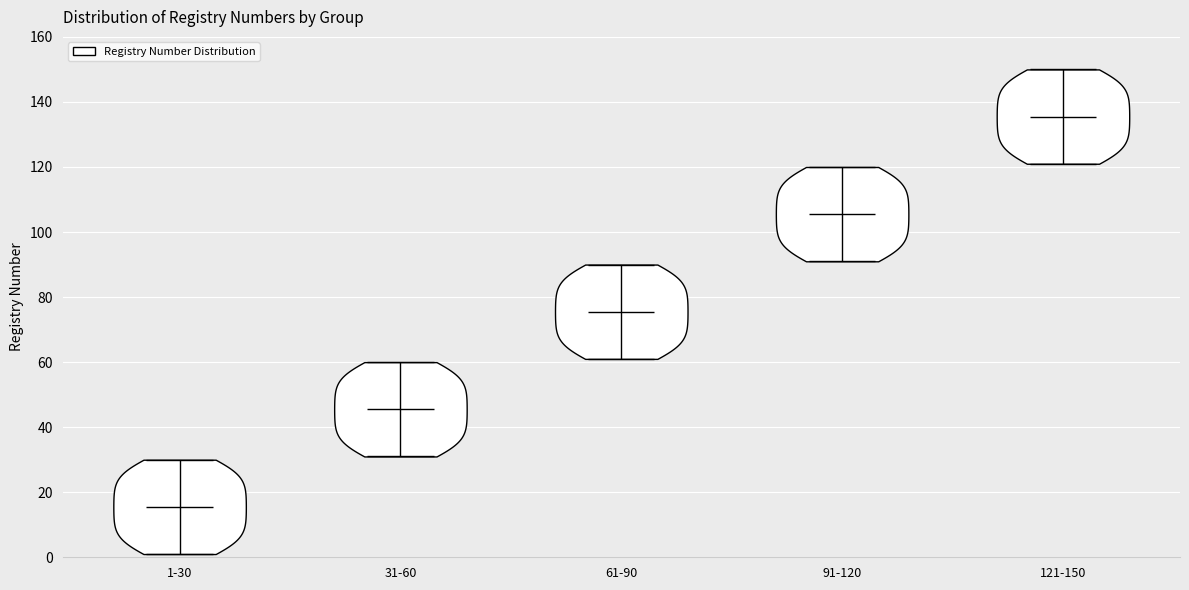

Reading left to right, read every violin against the y-axis: where its median line is, and the lowest and highest points it reaches. The values are not printed on the chart, so give them approximately, as read against the axis.

1-30: median line 16, lowest point 2, highest point 30
31-60: median line 46, lowest point 32, highest point 60
61-90: median line 76, lowest point 62, highest point 90
91-120: median line 106, lowest point 92, highest point 120
121-150: median line 136, lowest point 122, highest point 150